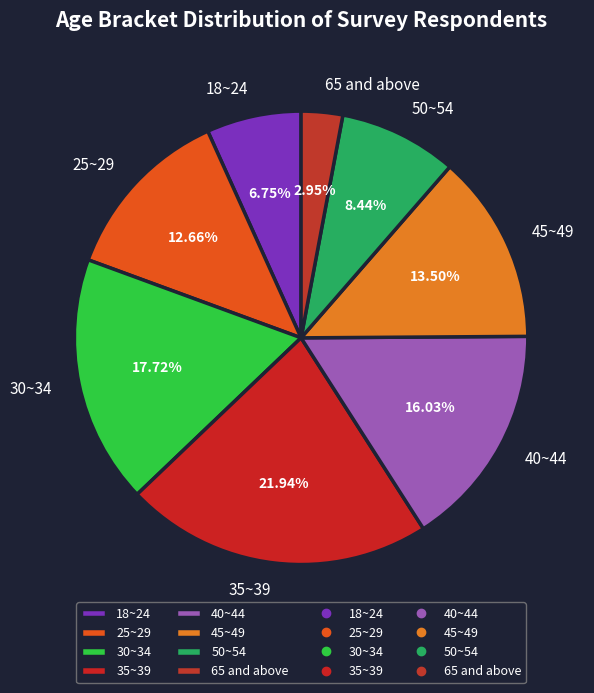

What portion of the pie excludes 45~49?

86.5%